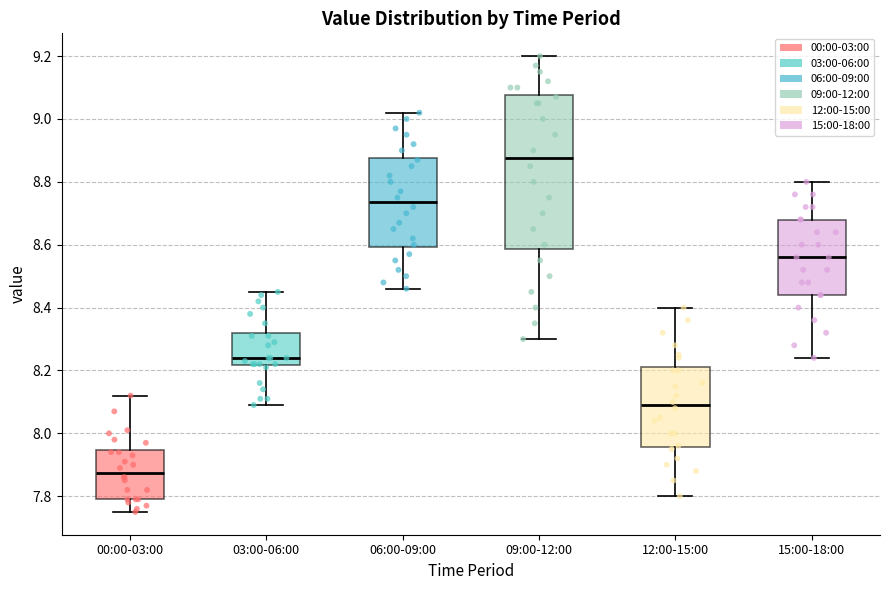

Reading left to right, read every box against the y-axis: the position of its median line, the range the box covers, and the ends of its whiskers. The values are not printed on the chart, so give them approximately, as read against the axis.

00:00-03:00: median 7.88, box 7.80 to 7.94, whiskers 7.76 to 8.12
03:00-06:00: median 8.24, box 8.22 to 8.32, whiskers 8.10 to 8.46
06:00-09:00: median 8.74, box 8.60 to 8.88, whiskers 8.46 to 9.02
09:00-12:00: median 8.88, box 8.58 to 9.08, whiskers 8.30 to 9.20
12:00-15:00: median 8.10, box 7.96 to 8.22, whiskers 7.80 to 8.40
15:00-18:00: median 8.56, box 8.44 to 8.68, whiskers 8.24 to 8.80